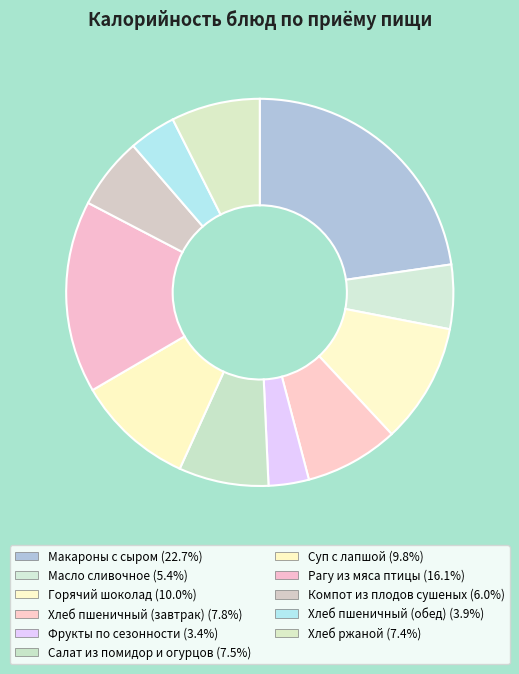

Count the number of slices in the pie.

11